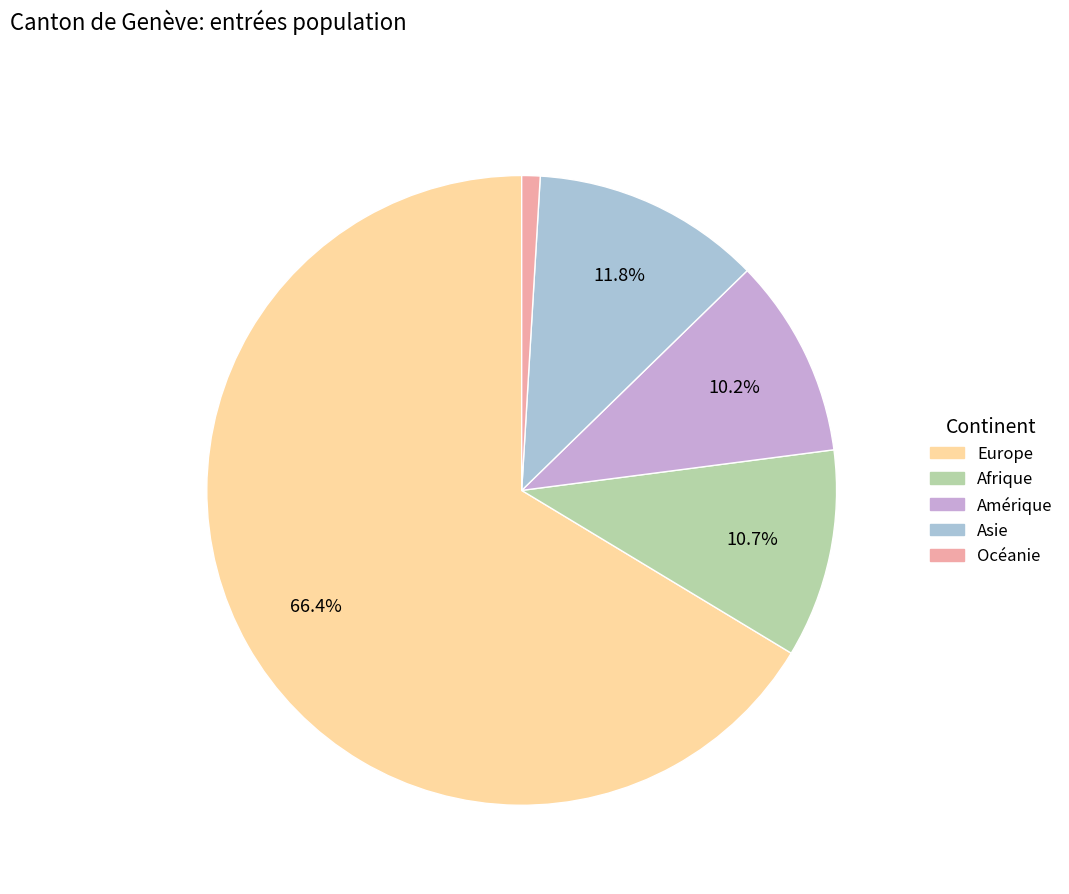

Between Afrique and Asie, which is larger?

Asie